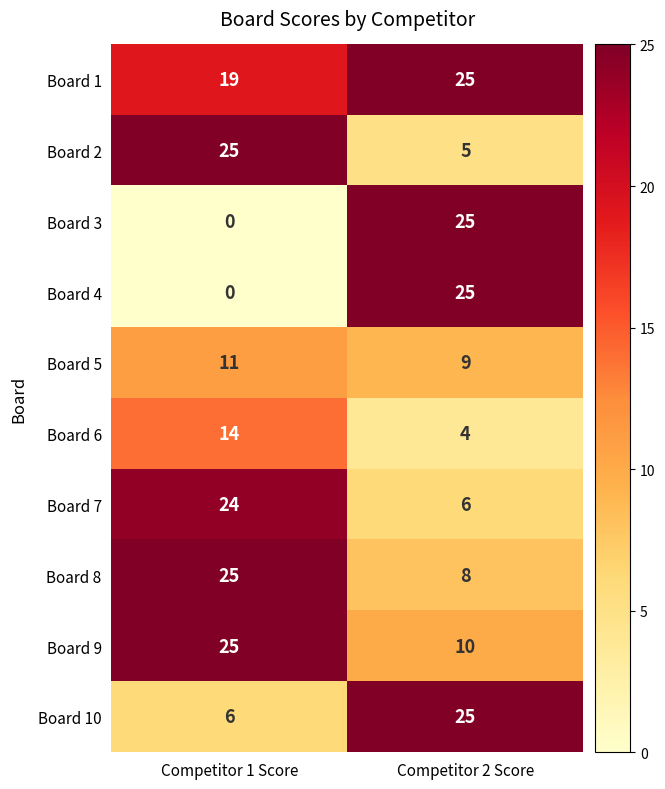

What is the spread (max minus min) of values at Competitor 2 Score?

21